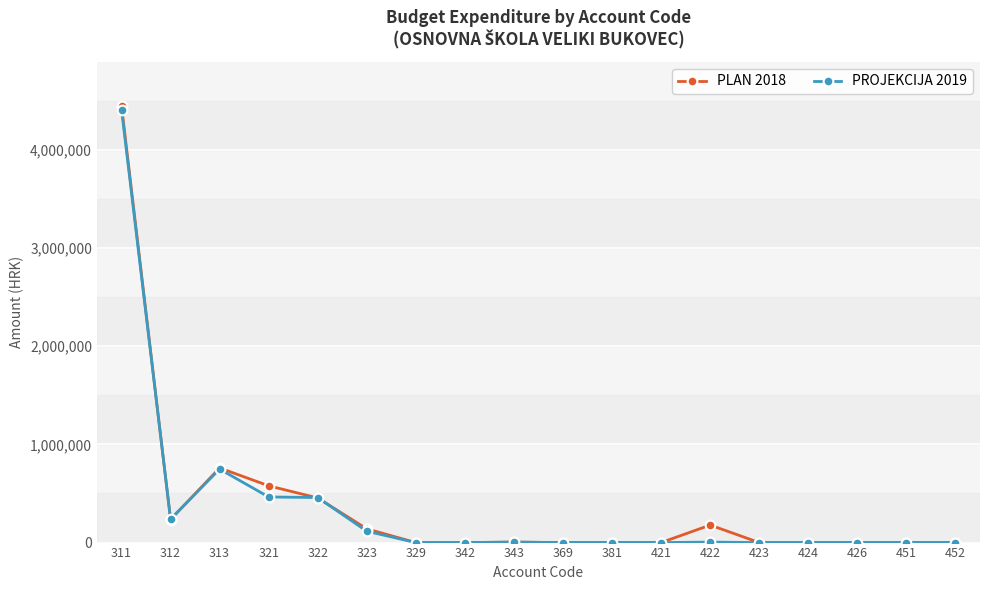

What is the greatest value displayed?

4448750